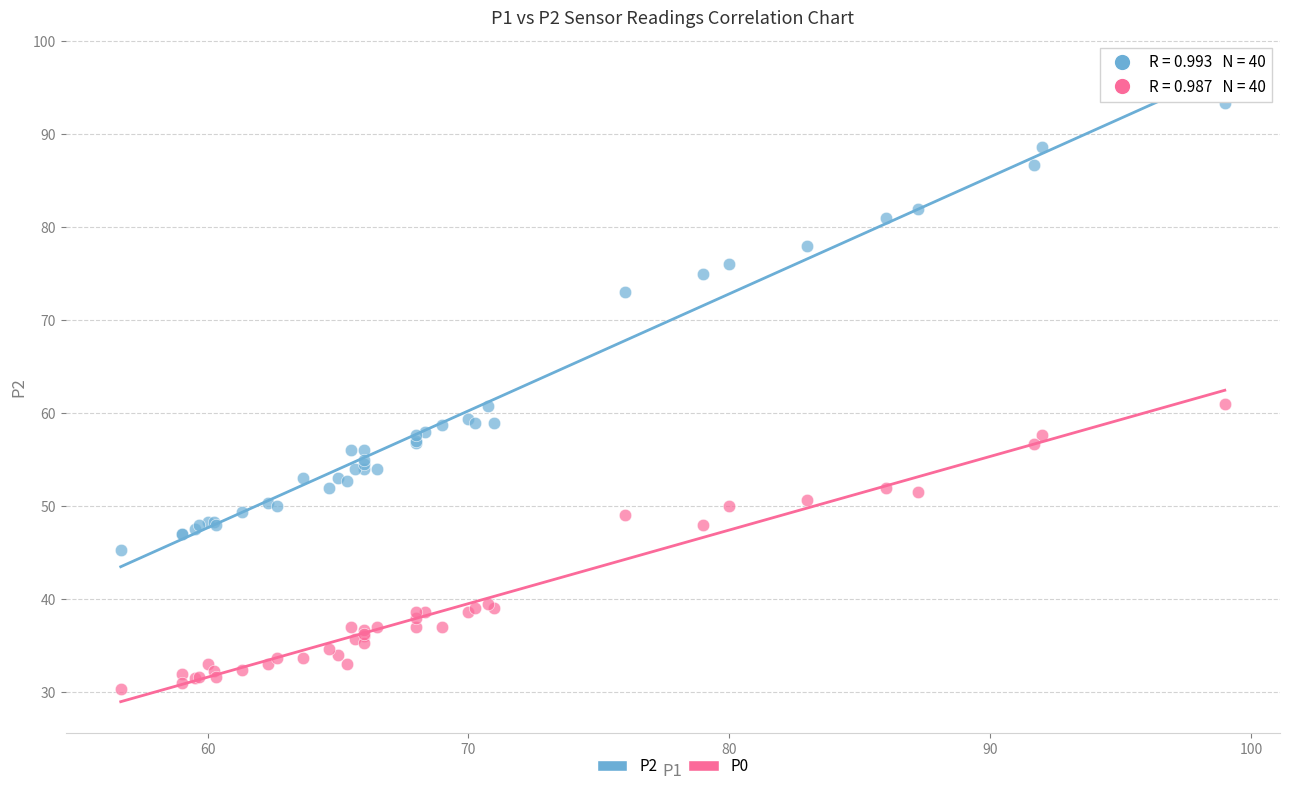

Which series reaches the maximum Y coordinate?

P2